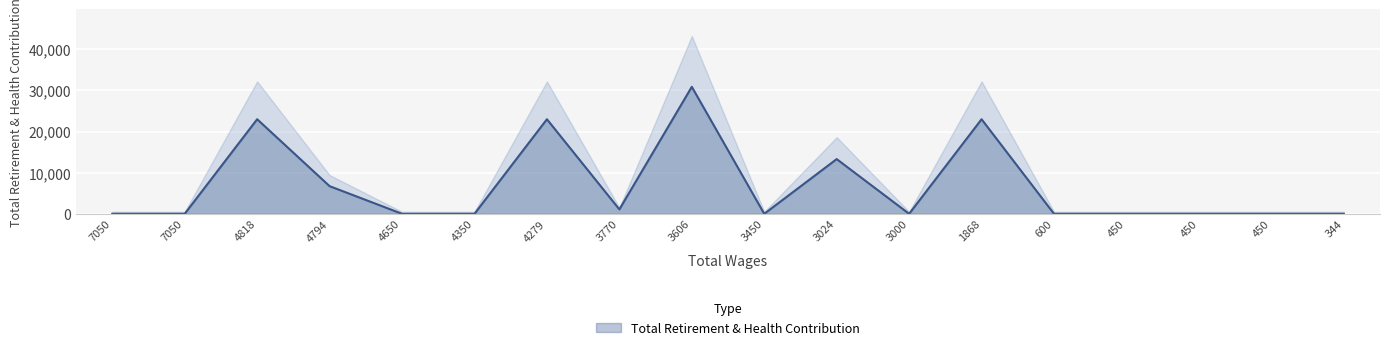

What is the maximum value shown in the chart?

30888